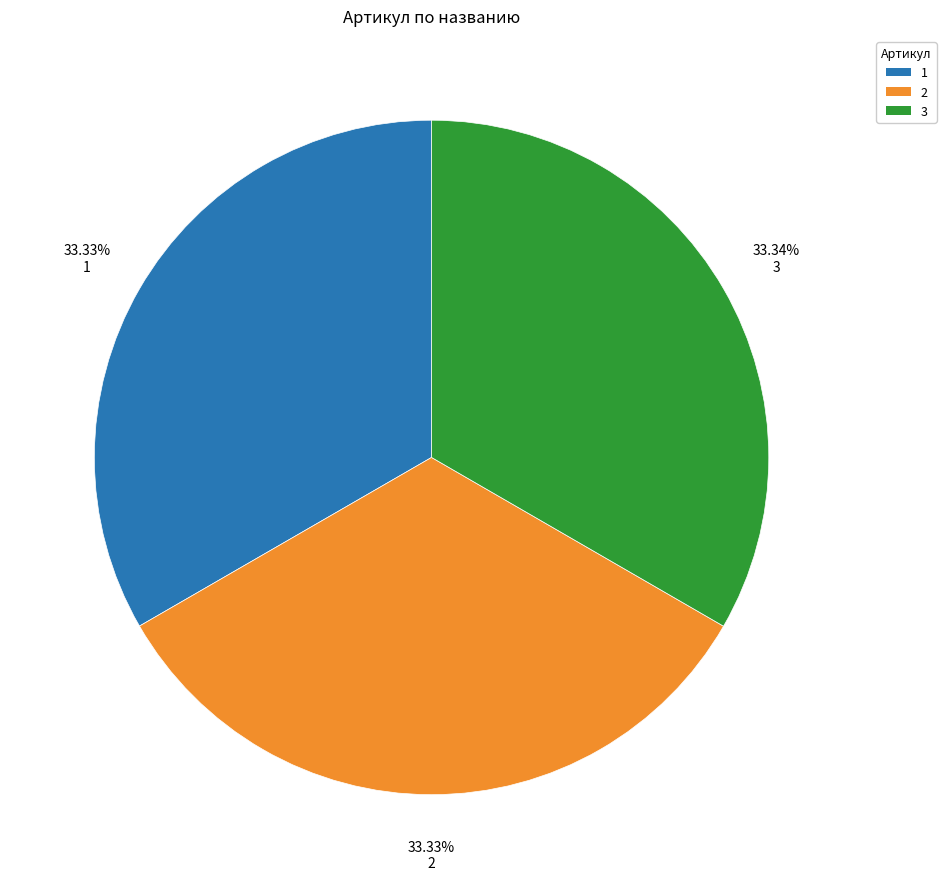

What is the ratio of the value at 3 to the value at 1?

1.0